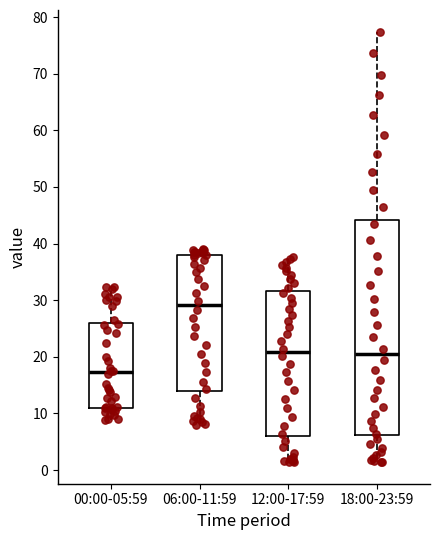

Reading left to right, read every box against the y-axis: the position of its median line, the range the box covers, and the ends of its whiskers. The values are not printed on the chart, so give them approximately, as read against the axis.

00:00-05:59: median 17, box 11 to 26, whiskers 9 to 32
06:00-11:59: median 29, box 14 to 38, whiskers 8 to 39
12:00-17:59: median 21, box 6 to 32, whiskers 1 to 38
18:00-23:59: median 20, box 6 to 44, whiskers 1 to 77